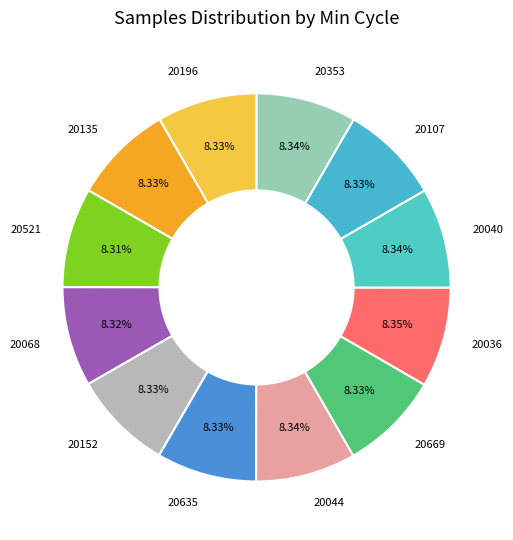

Is 20669 the majority of the pie?

No